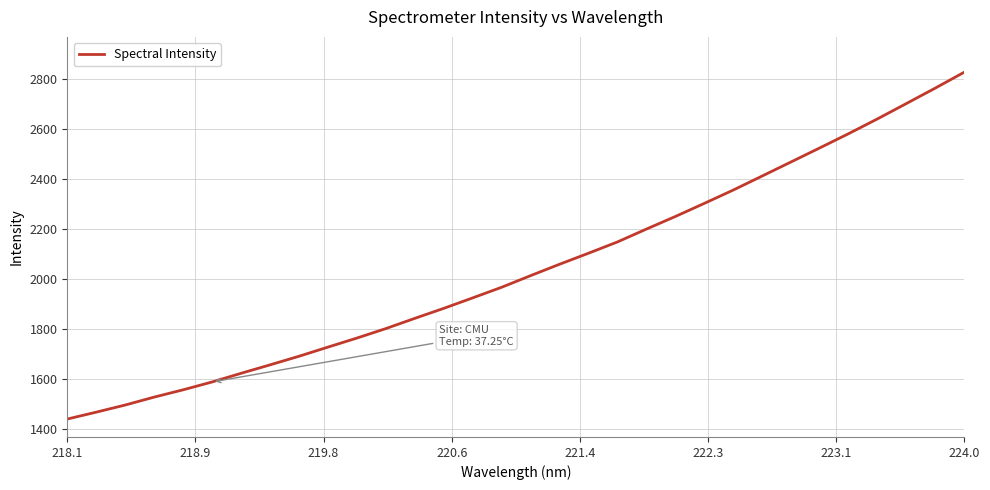

What is the smallest value displayed?

1438.3